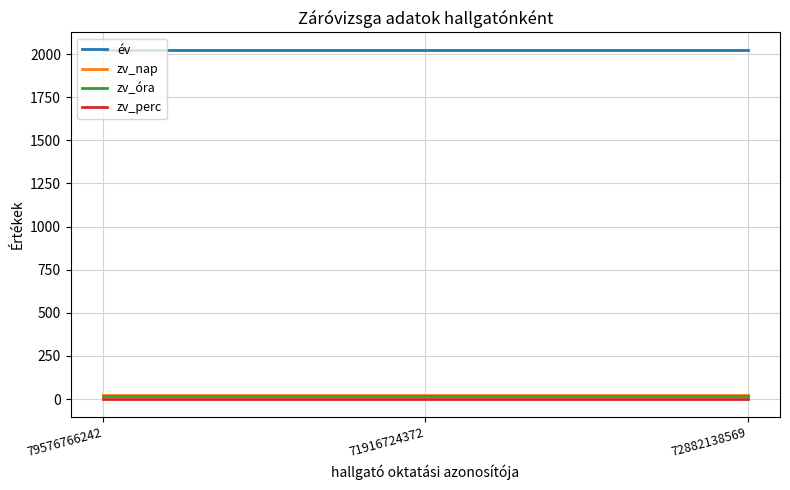

Reading left to right, list all the values displayed in this chart.

év: 2024	2024	2024
zv_nap: 25	25	25
zv_óra: 17	17	17
zv_perc: 0	0	0